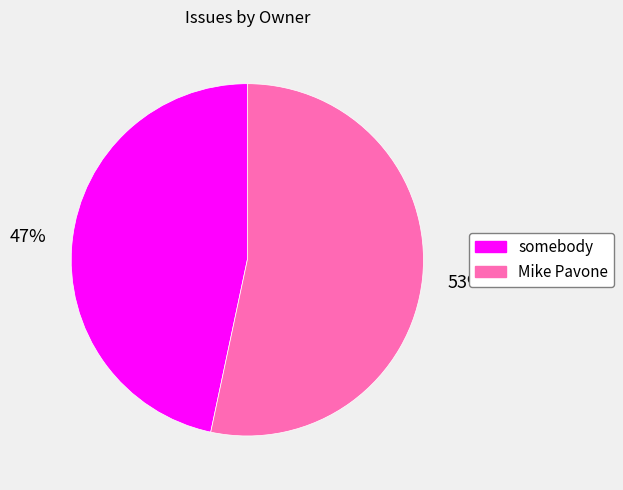

Which category has the biggest portion of the pie?

Mike Pavone